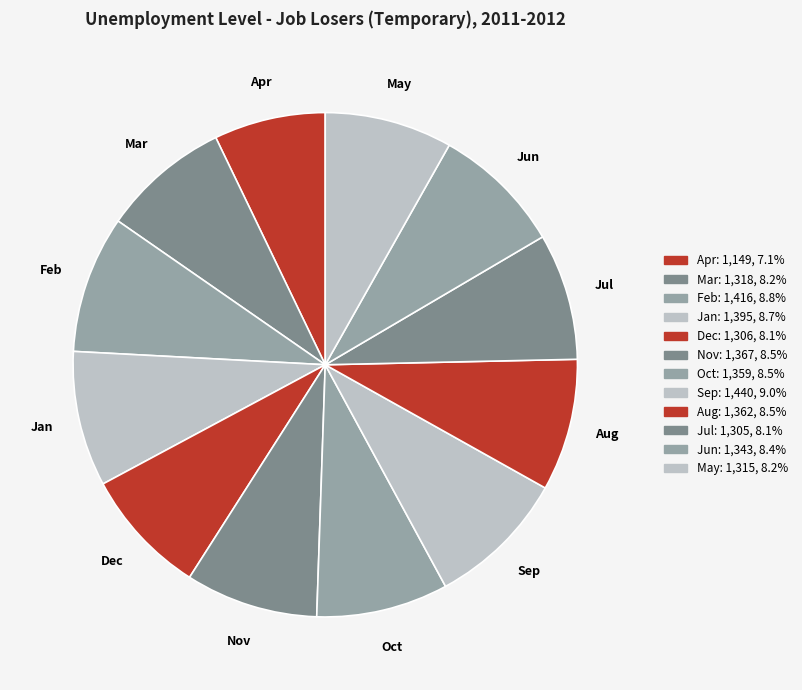

Which category has the smallest portion of the pie?

Apr